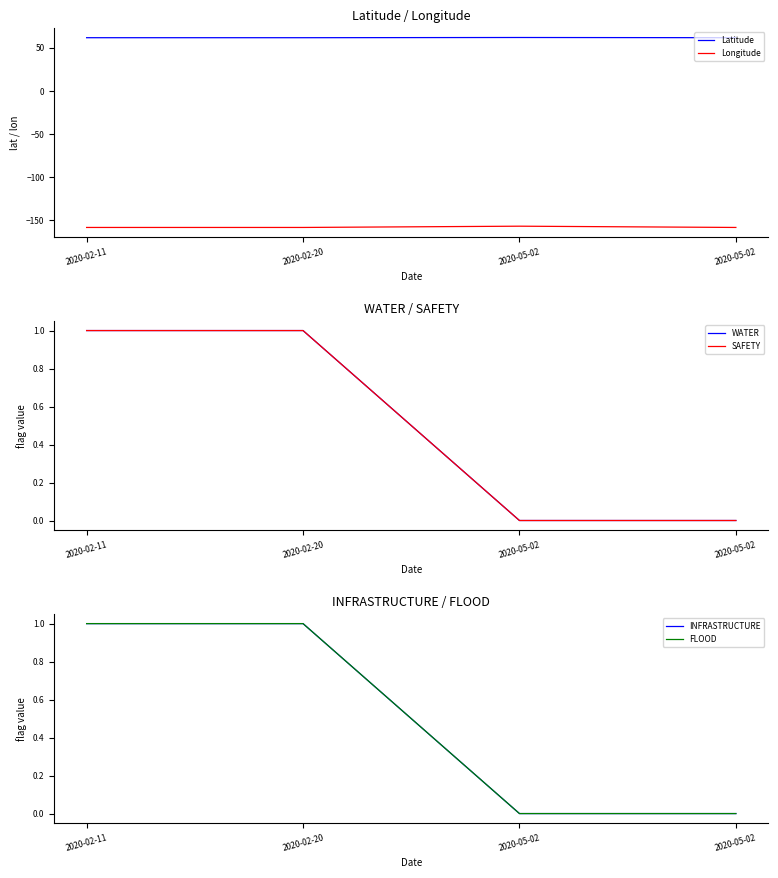

True or false: SAFETY and Longitude intersect in this chart.

False